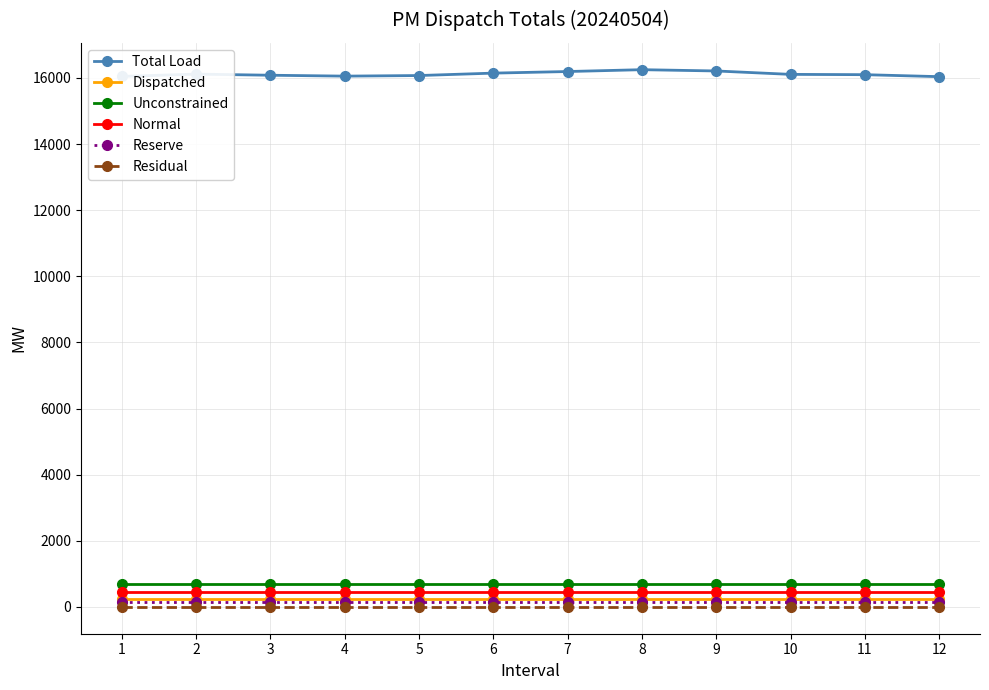

The Dispatched series shows 247.7 at 2. True or false?

True